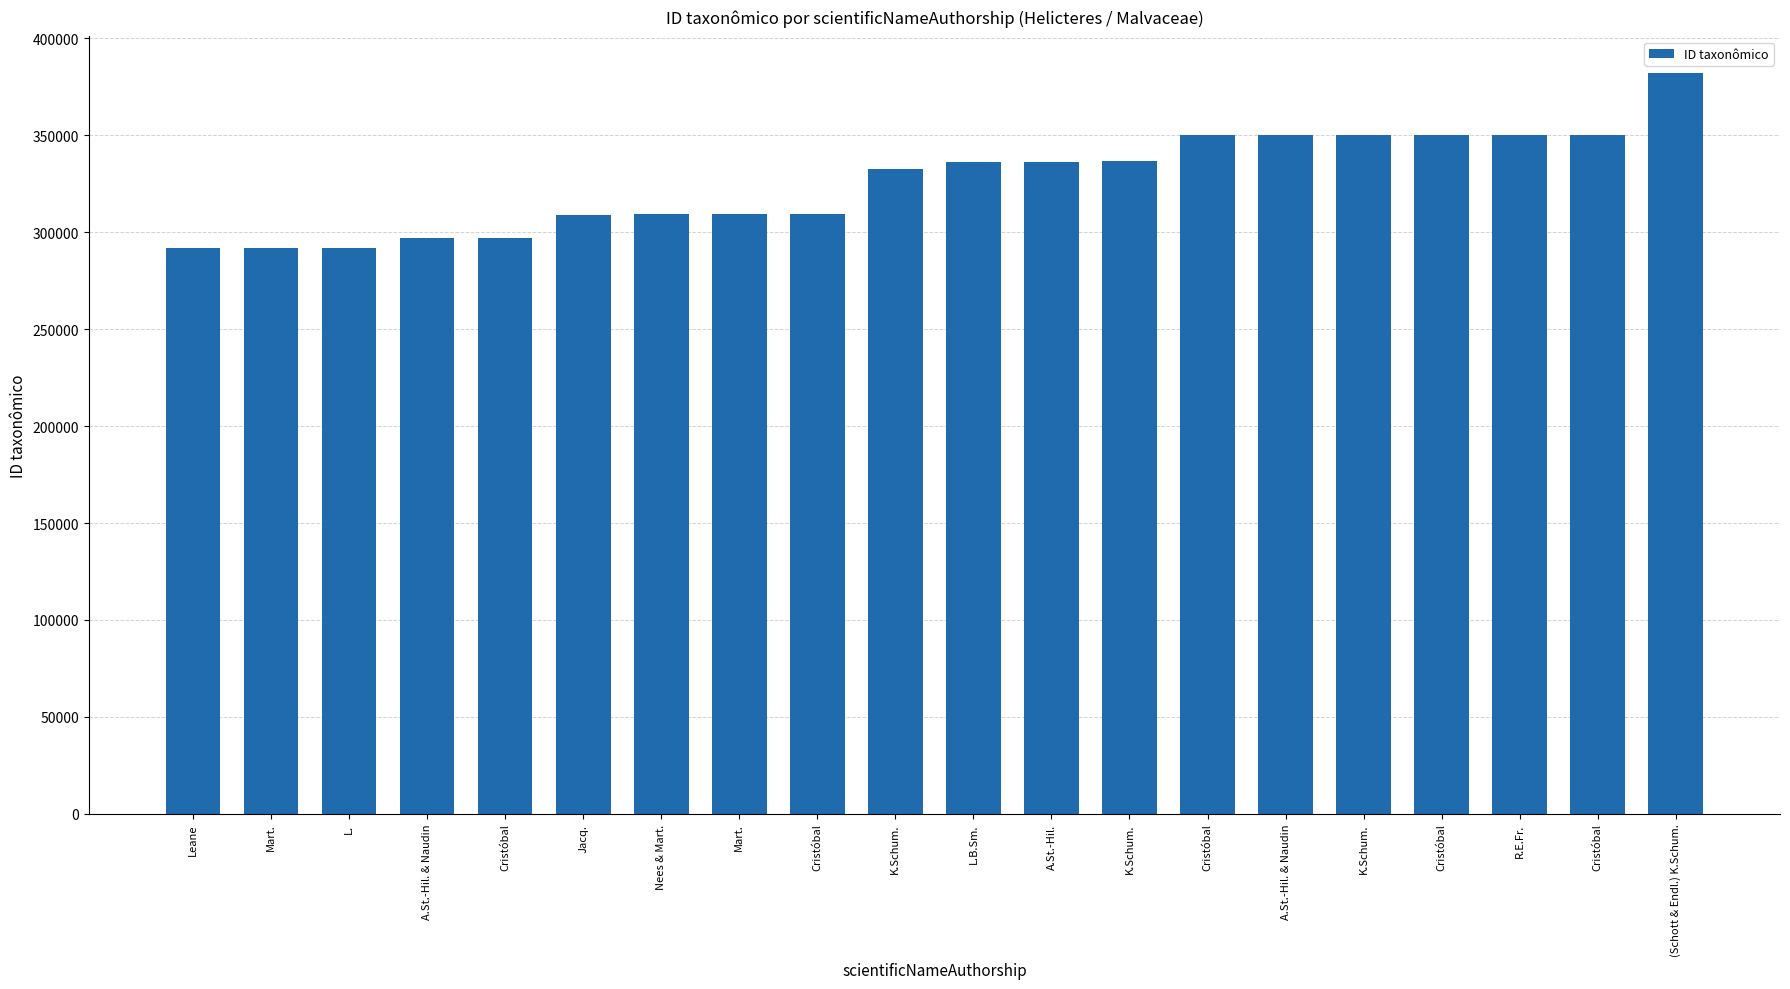

Which category has the lowest value across all series?

Leane